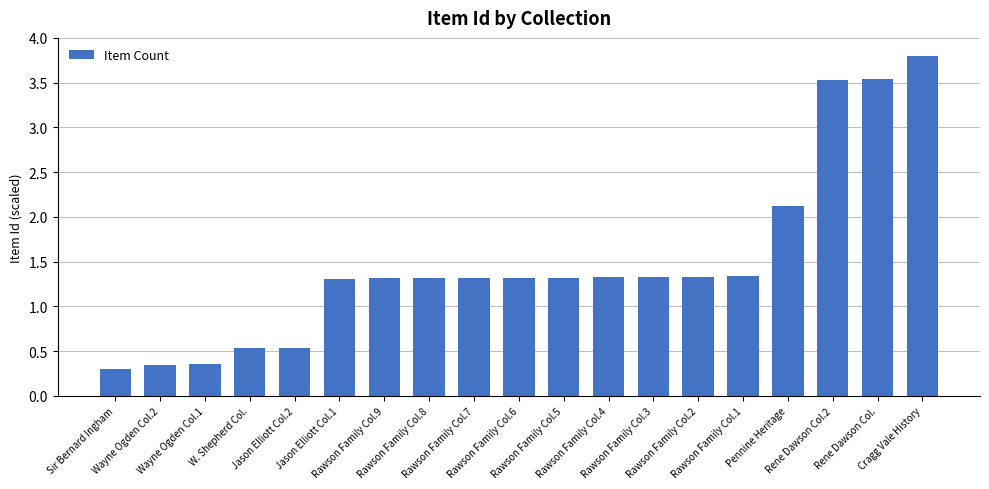

What is the average value?

1.5